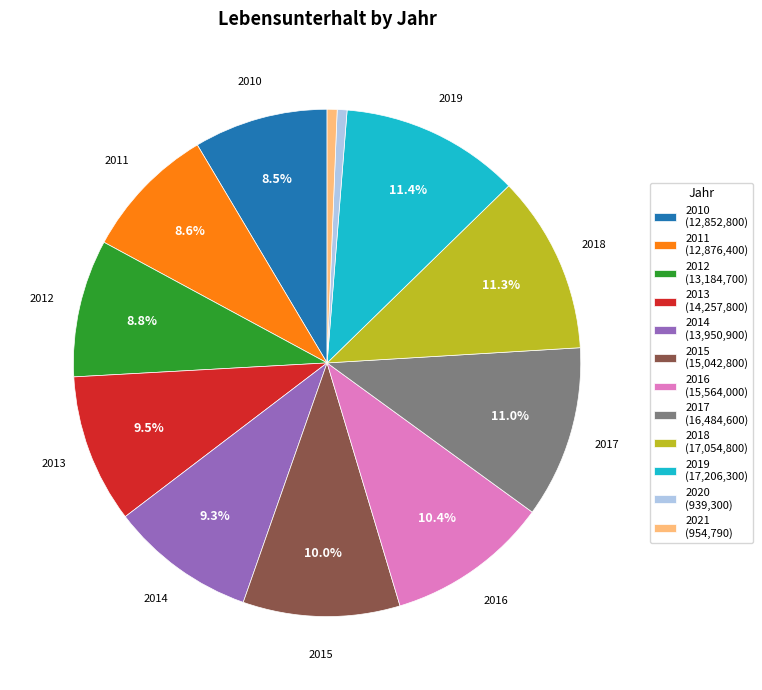

Which has a higher value, 2020 (939,300) or 2014 (13,950,900)?

2014 (13,950,900)